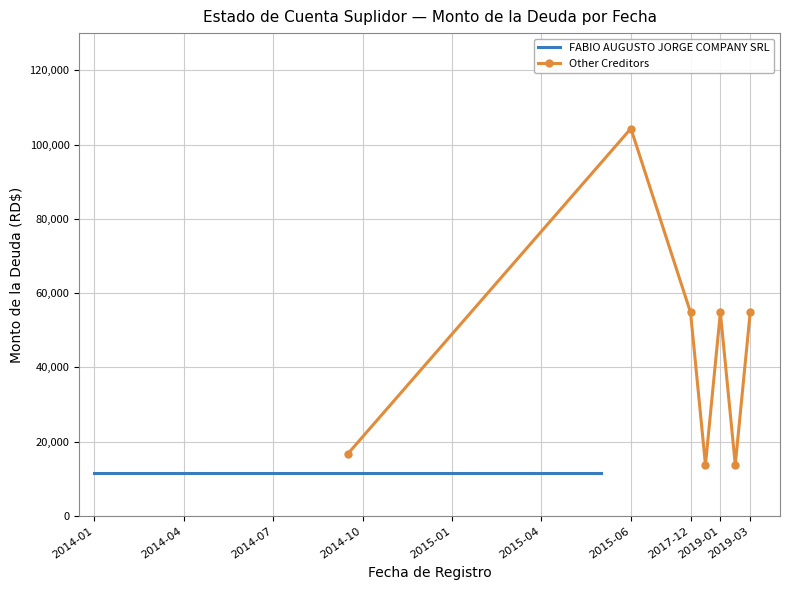

In Other Creditors, how many points are lower than both neighbors (excluding endpoints)?

2